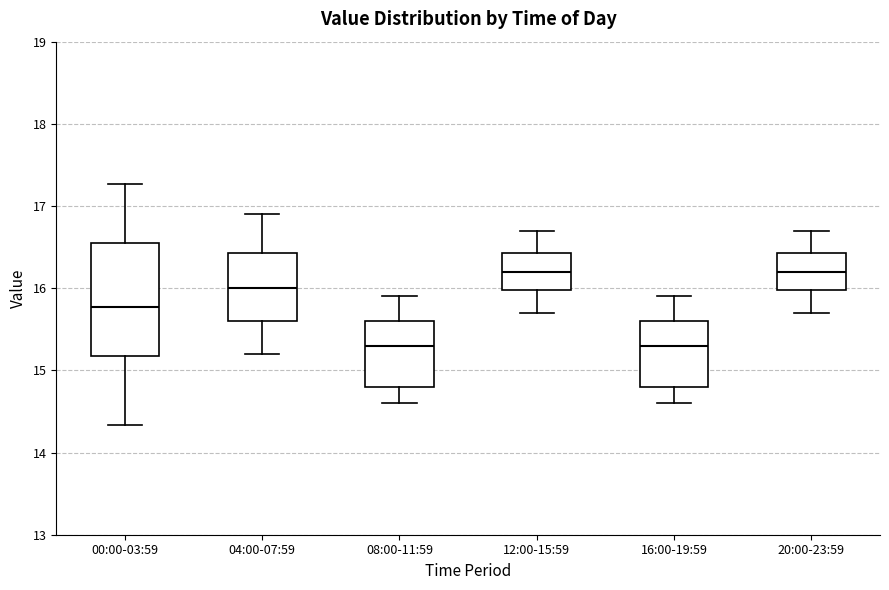

Reading left to right, transcribe this box plot: for each box, give where its median line is, the range the box spans, and where its two whiskers end, as read against the y-axis. The values are not printed on the chart, so give them approximately, as read against the axis.

00:00-03:59: median 15.8, box 15.2 to 16.5, whiskers 14.3 to 17.3
04:00-07:59: median 16.0, box 15.6 to 16.4, whiskers 15.2 to 16.9
08:00-11:59: median 15.3, box 14.8 to 15.6, whiskers 14.6 to 15.9
12:00-15:59: median 16.2, box 16.0 to 16.4, whiskers 15.7 to 16.7
16:00-19:59: median 15.3, box 14.8 to 15.6, whiskers 14.6 to 15.9
20:00-23:59: median 16.2, box 16.0 to 16.4, whiskers 15.7 to 16.7